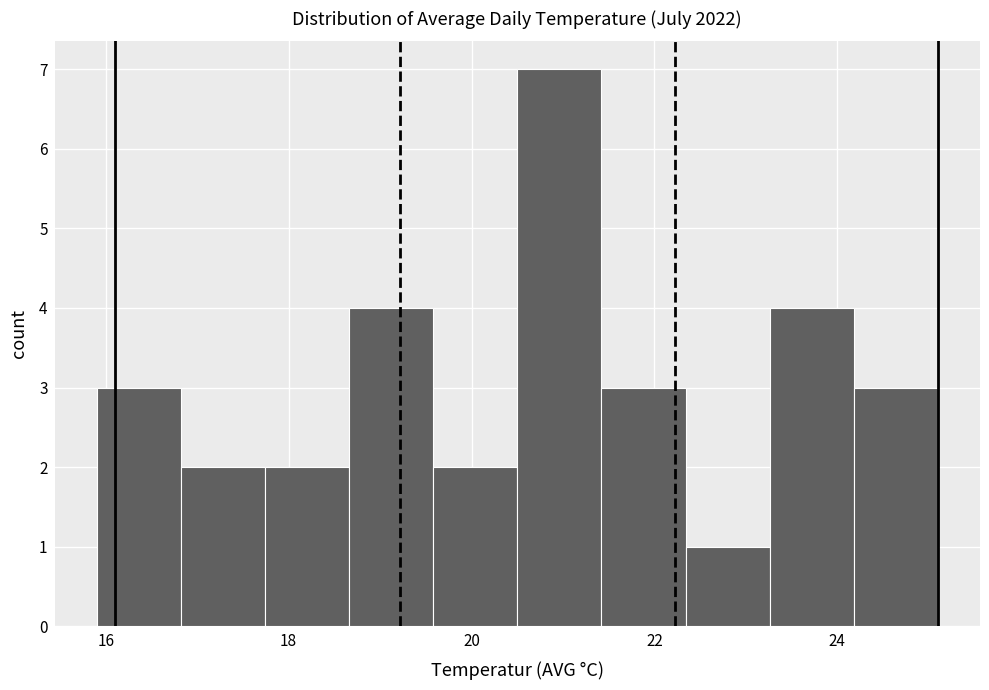

Reading left to right, list every bar in this chart as the range it spans on the x-axis followed by its height. Neither the bar edges nor the heights are printed on the chart, so give them approximately, as read against the axes.

15.90 to 16.82: 3
16.82 to 17.74: 2
17.74 to 18.66: 2
18.66 to 19.58: 4
19.58 to 20.50: 2
20.50 to 21.42: 7
21.42 to 22.34: 3
22.34 to 23.26: 1
23.26 to 24.18: 4
24.18 to 25.10: 3